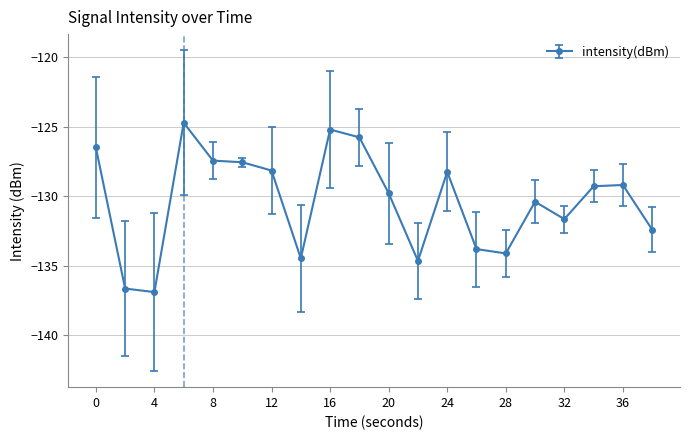

How many lines are shown in the chart?

1